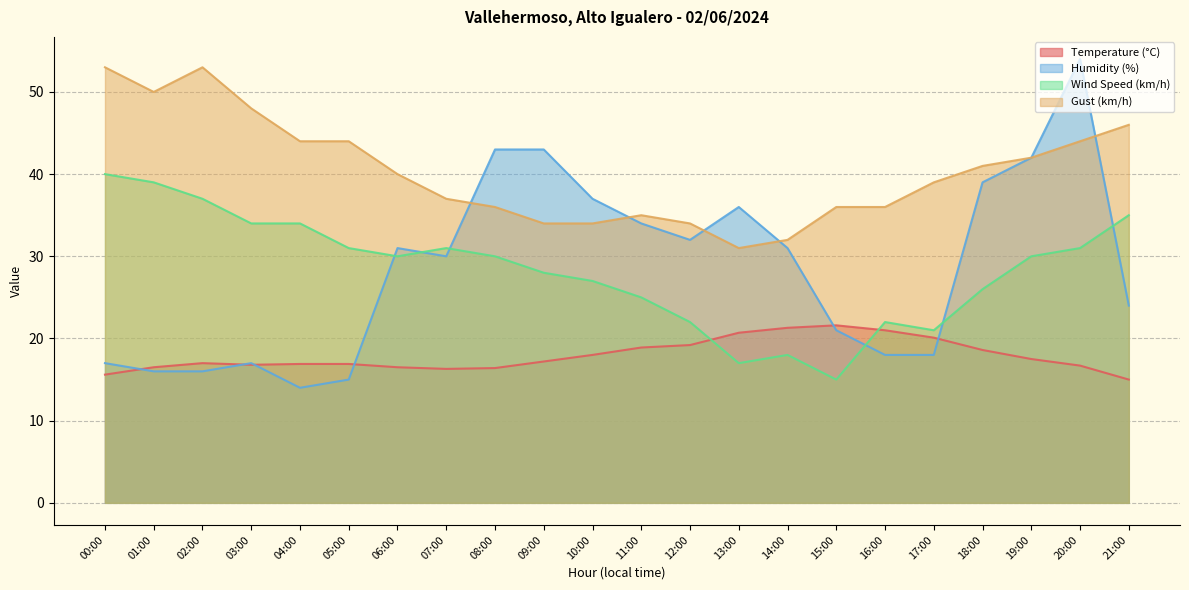

Which series has the widest spread of values?

Humidity (%)